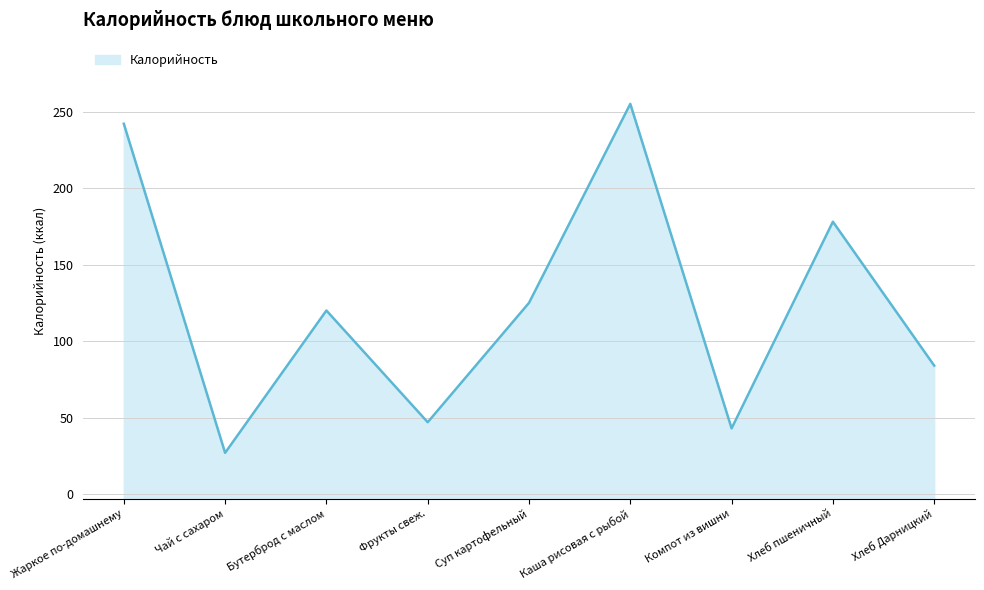

Between Бутерброд с маслом and Суп картофельный, which is larger?

Суп картофельный